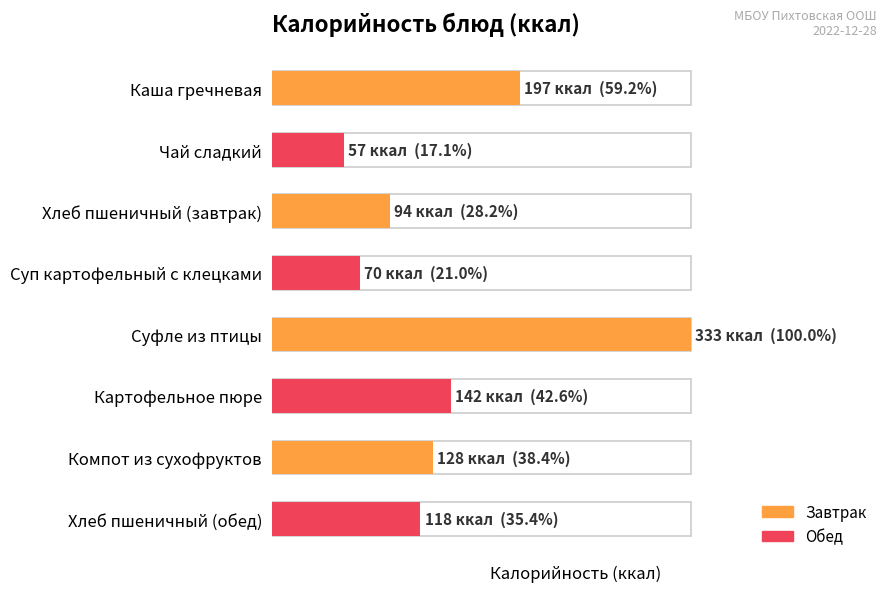

True or false: the data shows 118 at Хлеб пшеничный (обед).

True